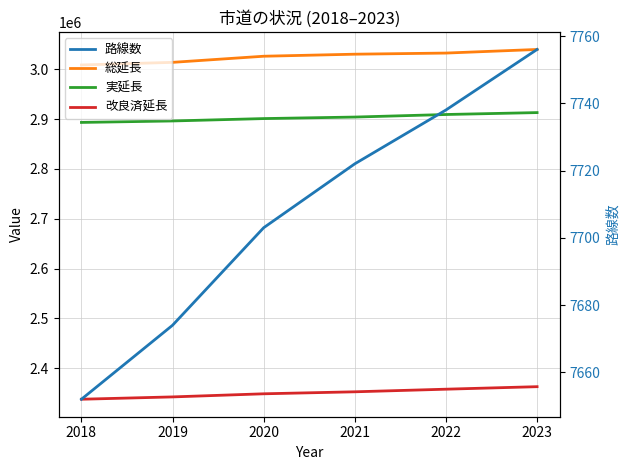

What is the difference between the highest and lowest values at 2020?

3018372